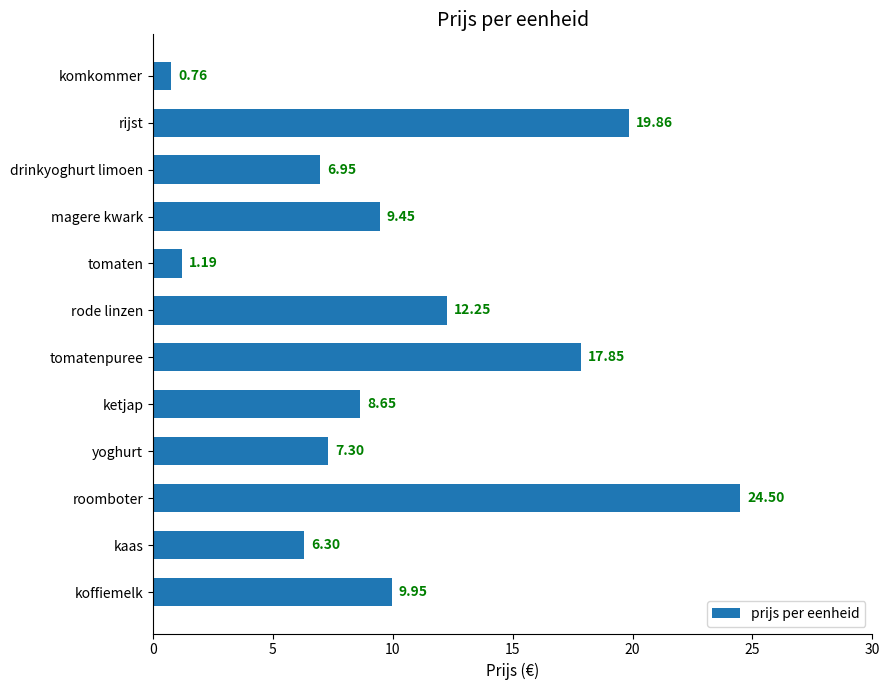

What is the change in value from tomaten to magere kwark?

+8.3